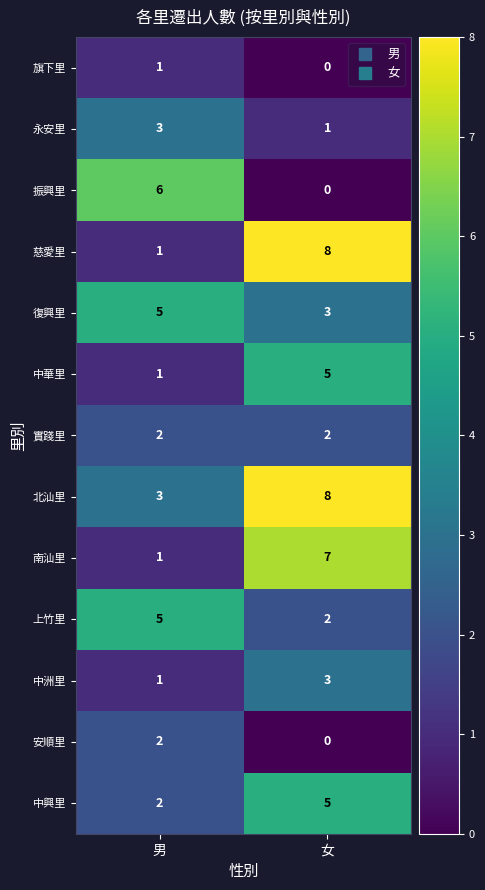

The 安順里 series shows -1 at 女. True or false?

False